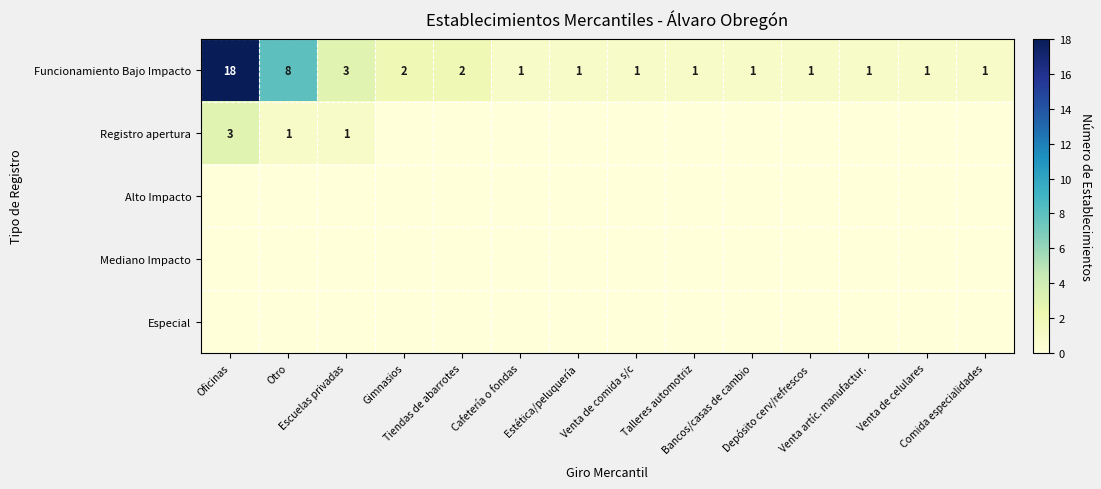

What is the average value of the Funcionamiento Bajo Impacto series?

3